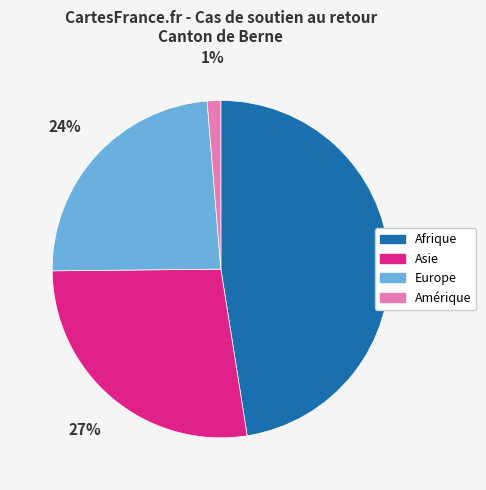

What percentage is the Asie slice, to the nearest percent?

27%